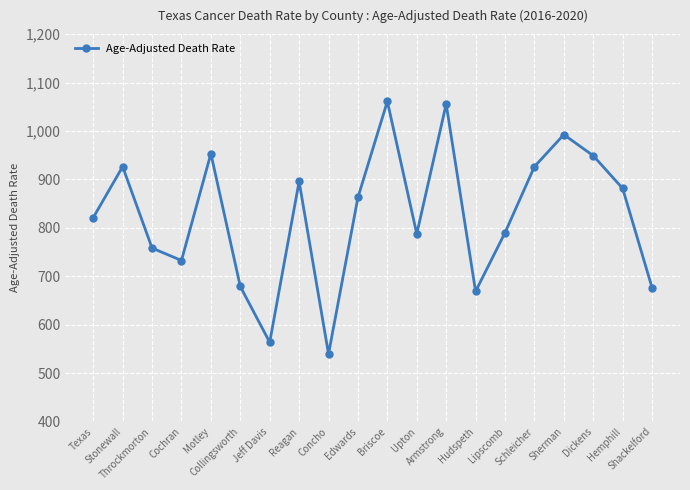

Between Briscoe and Upton, which is larger?

Briscoe